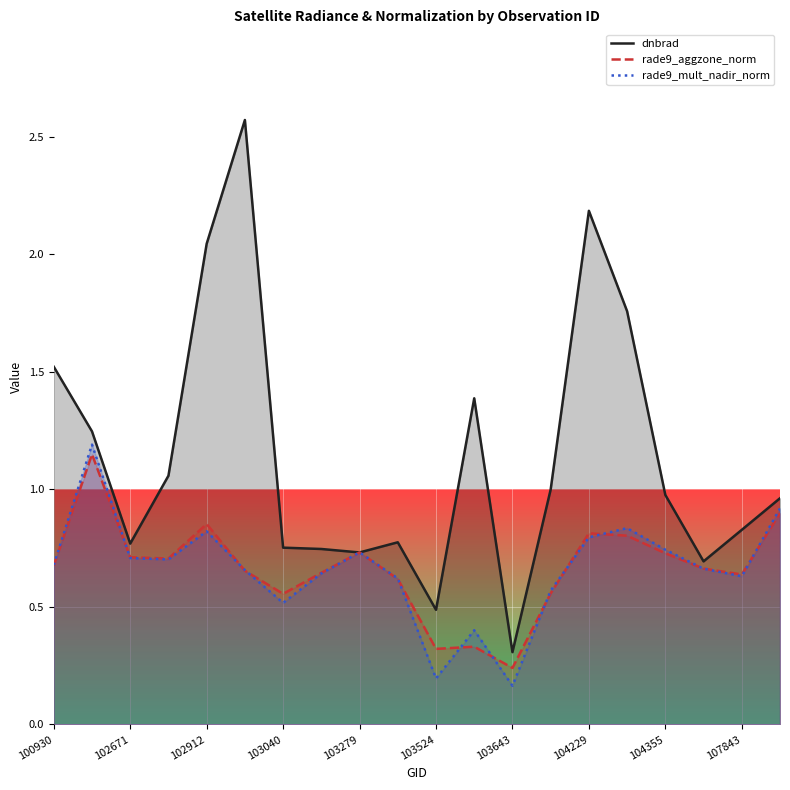

How many lines are shown in the chart?

3